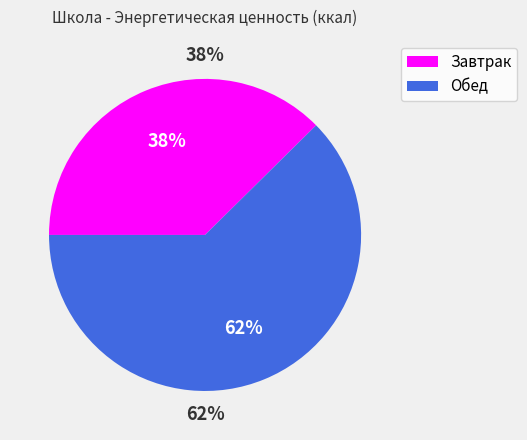

Which category has the biggest portion of the pie?

Обед